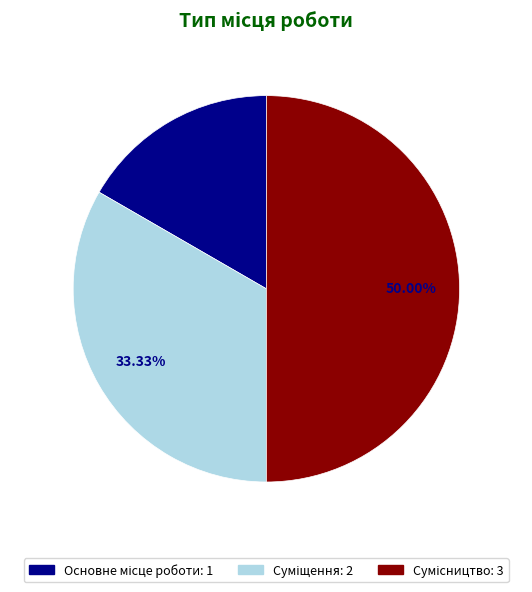

To the nearest percent, what is the difference between the largest and smallest slice percentages?

33%